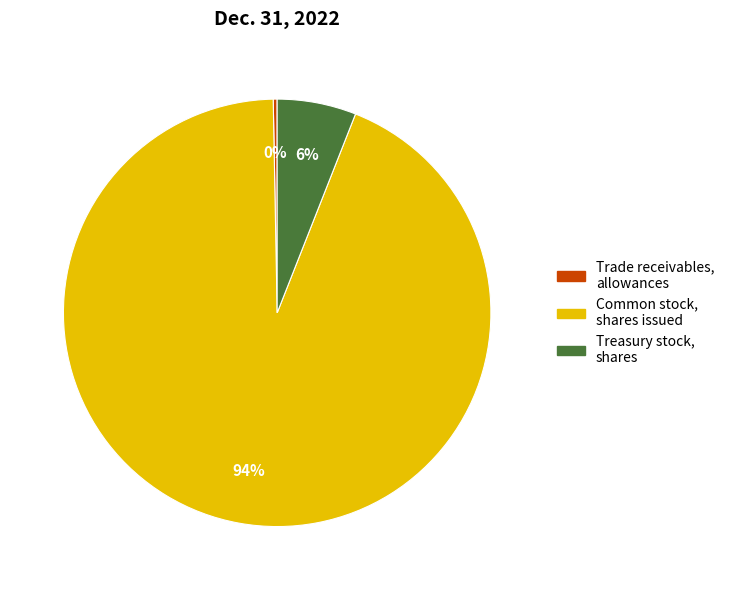

Is there any slice that represents more than half of the pie?

Yes